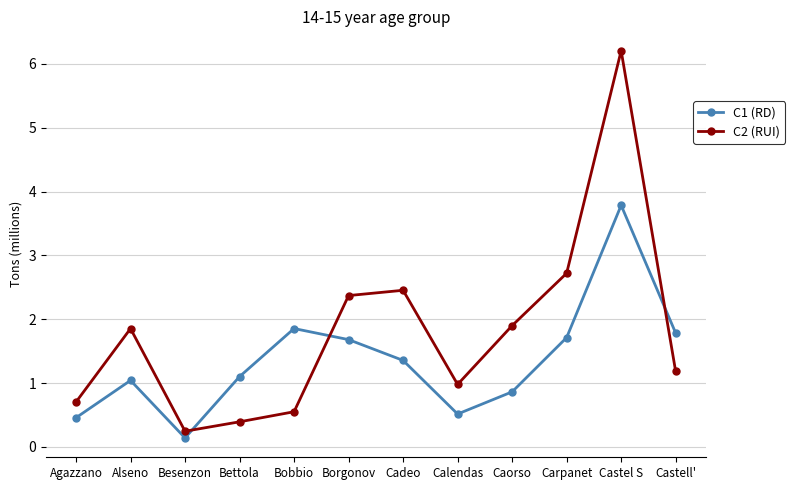

What is the maximum value shown in the chart?

6.2